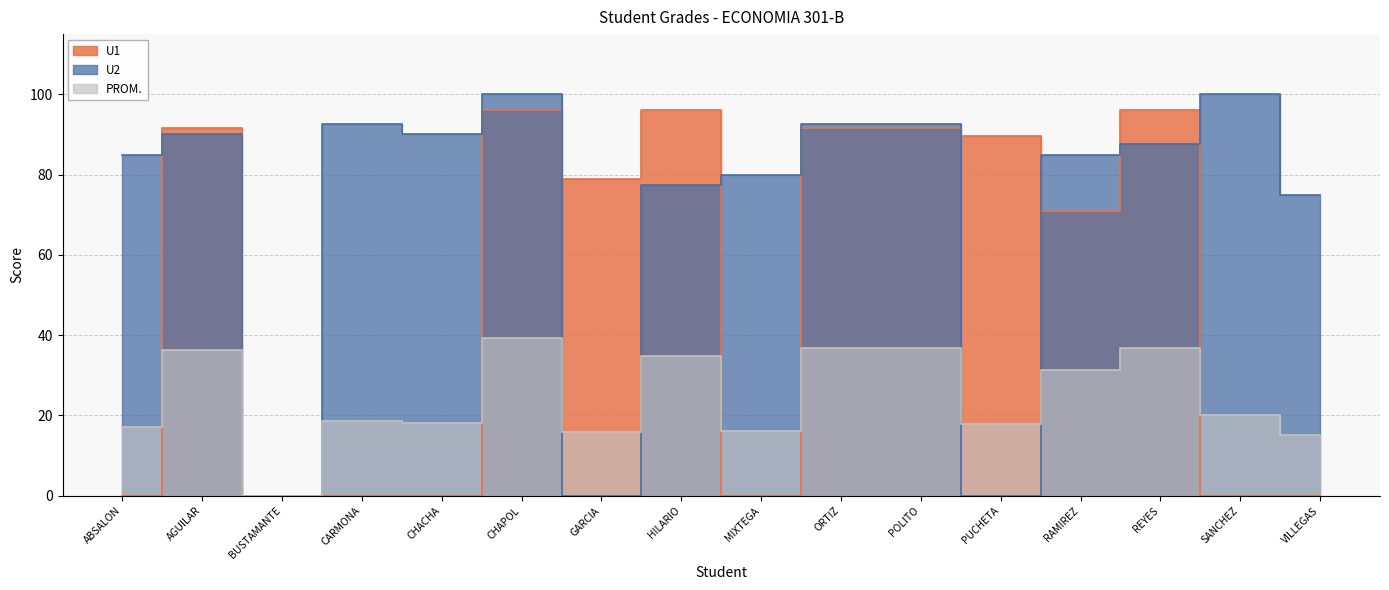

What is the sum of all U2 values?

1147.5